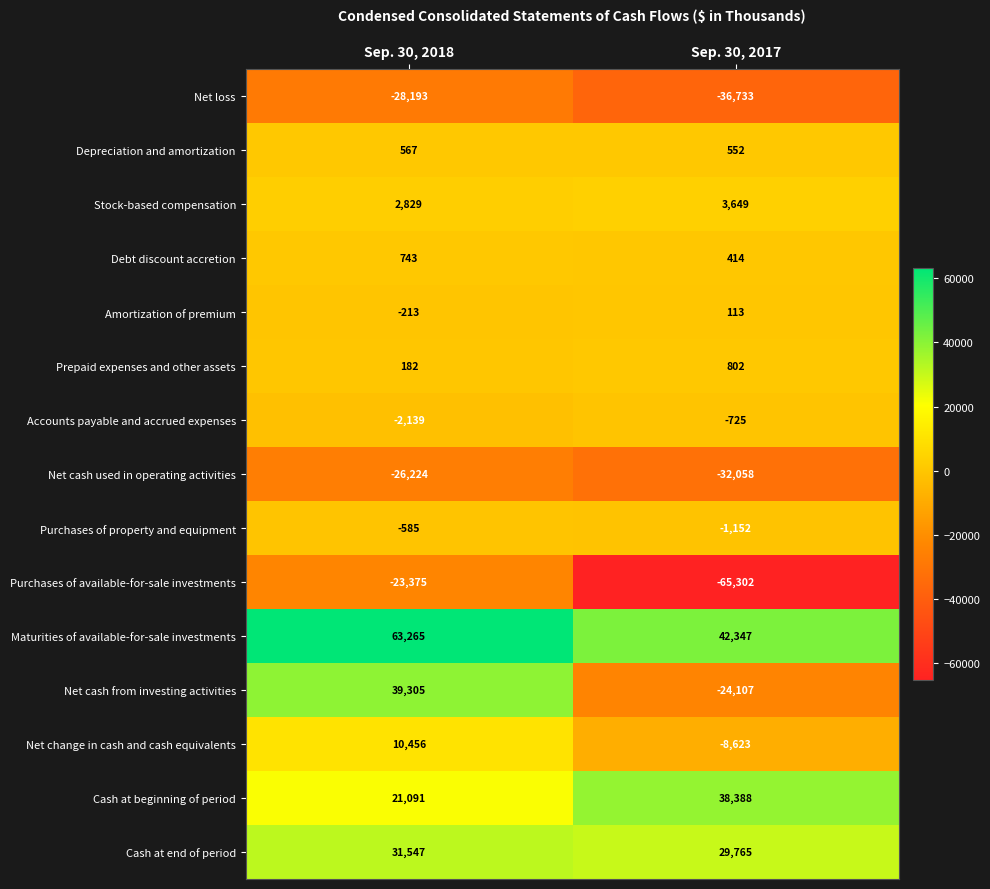

Which category has the highest value in the Purchases of available-for-sale investments series?

Sep. 30, 2018